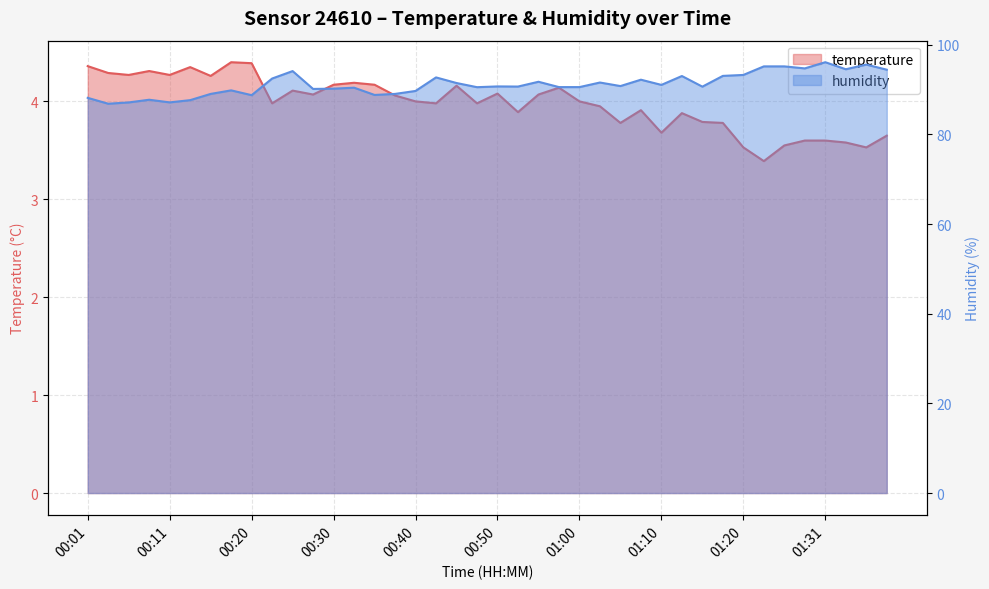

True or false: temperature and humidity cross at least once.

False